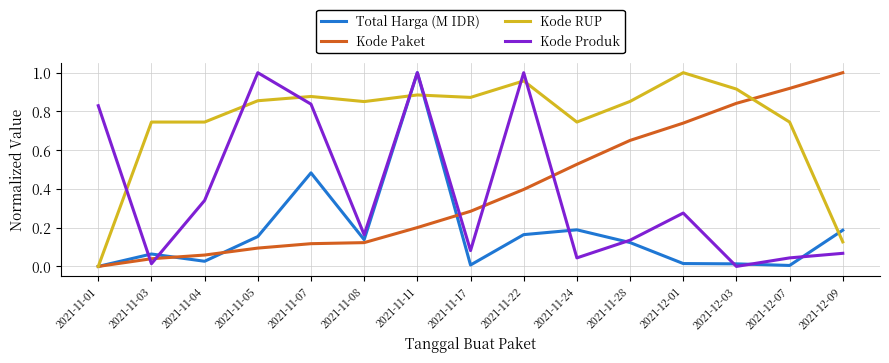

What position from the right is 2021-11-28?

5